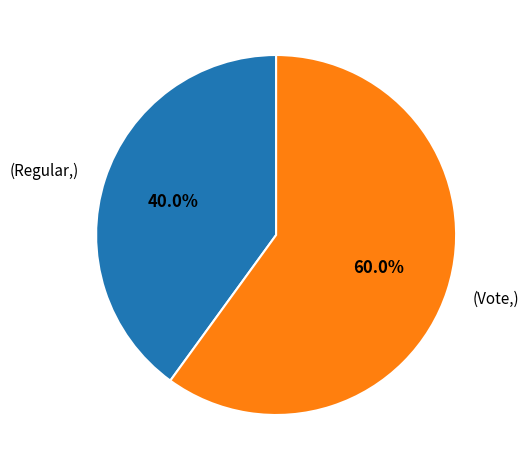

Is there a majority slice in this chart?

Yes